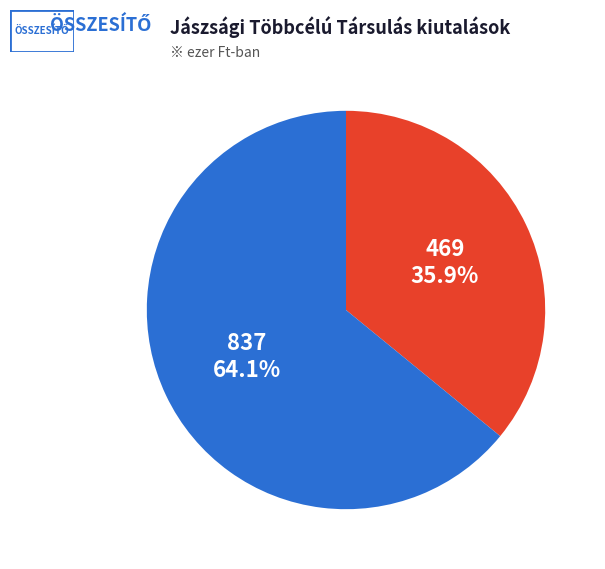

Rank the categories by value from lowest to highest.

469, 837